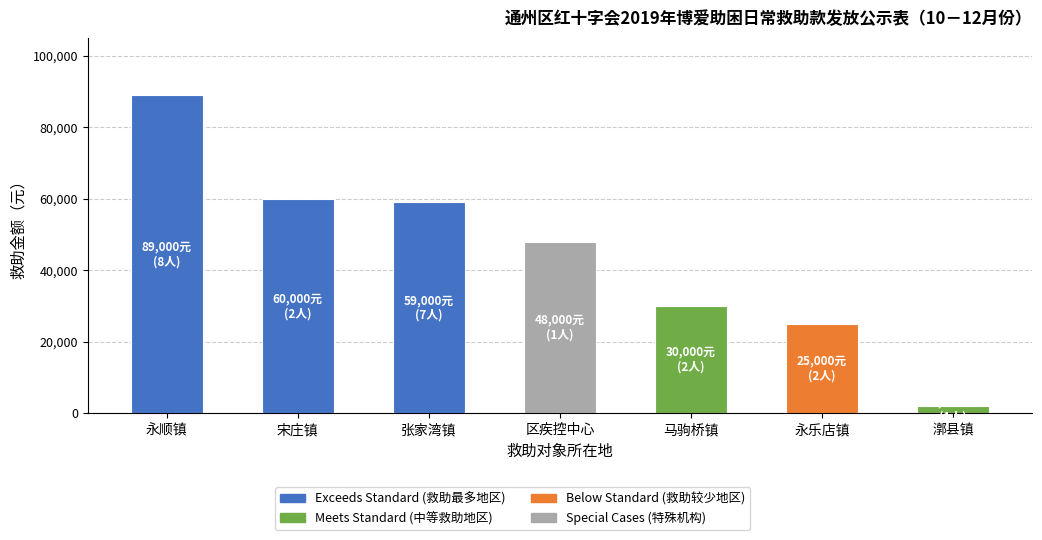

Count the number of data series in this chart.

1